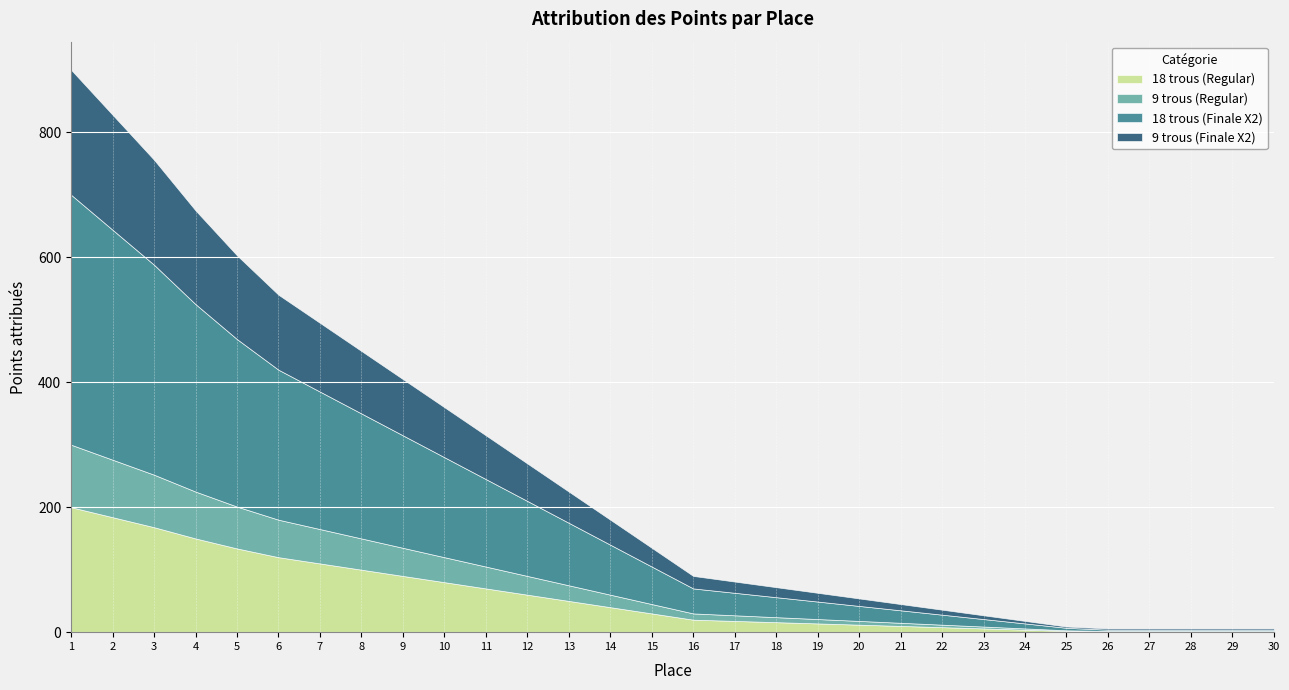

What are all the series names shown in the legend?

18 trous (Regular), 9 trous (Regular), 18 trous (Finale X2), 9 trous (Finale X2)